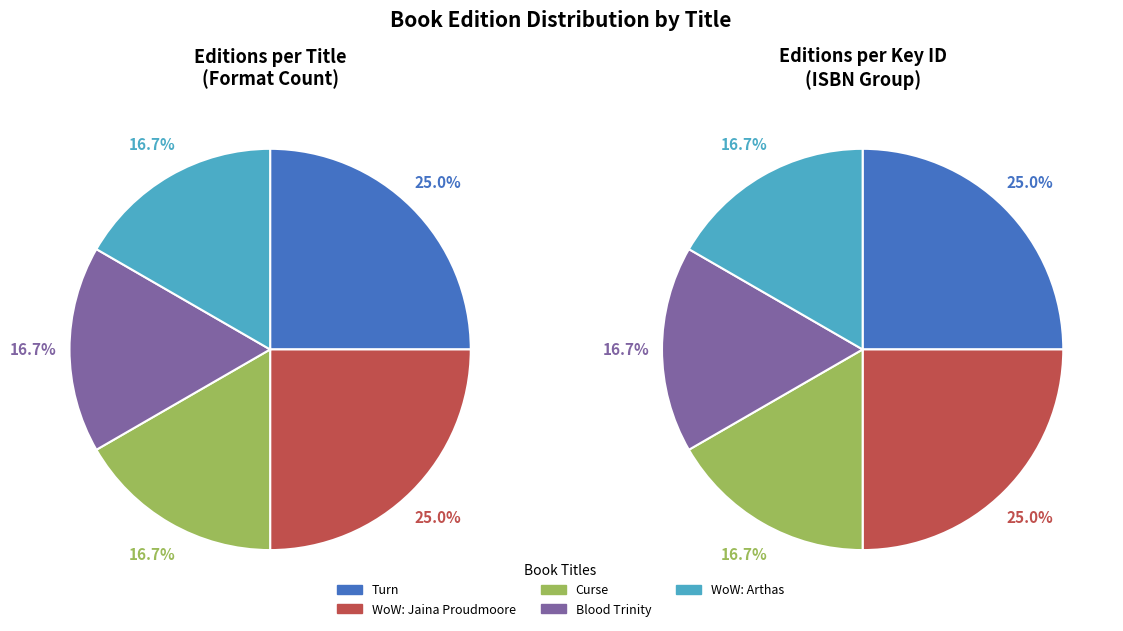

The Turn slice represents 25% of the pie. True or false?

True